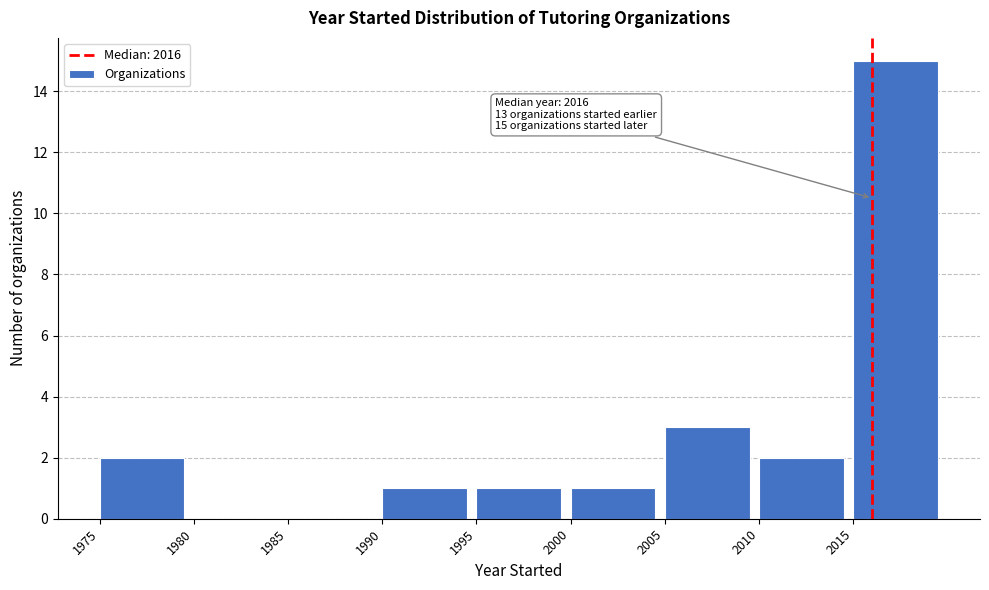

Over which range of the x-axis is the bar tallest?

2015 to 2020